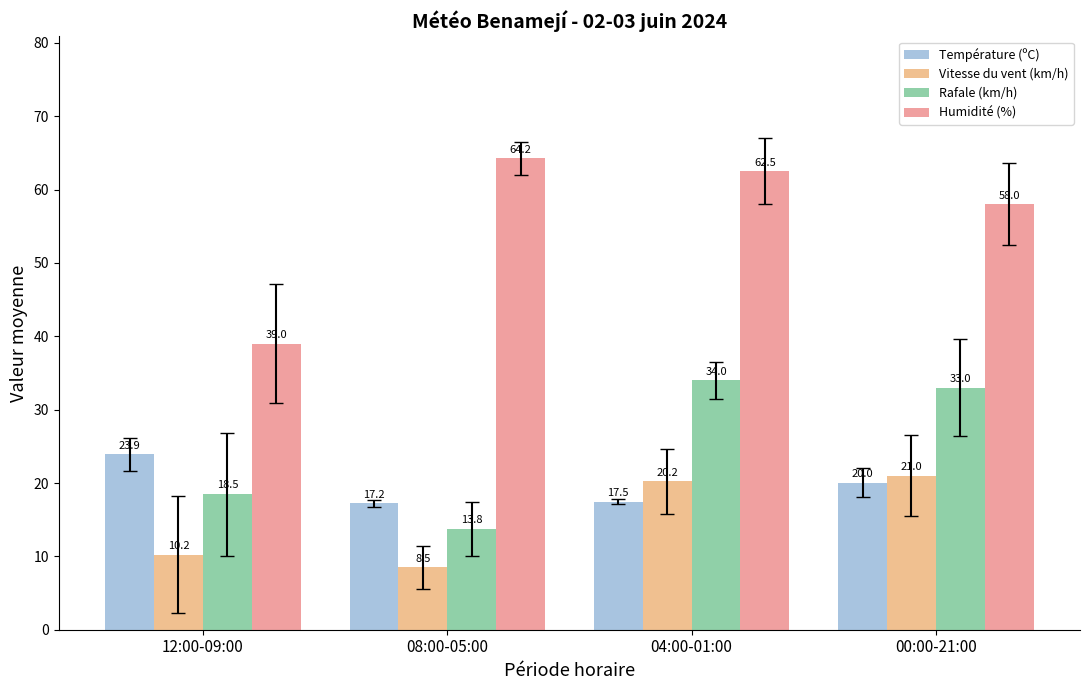

The value of Rafale (km/h) at 04:00-01:00 is 34.0. True or false?

True